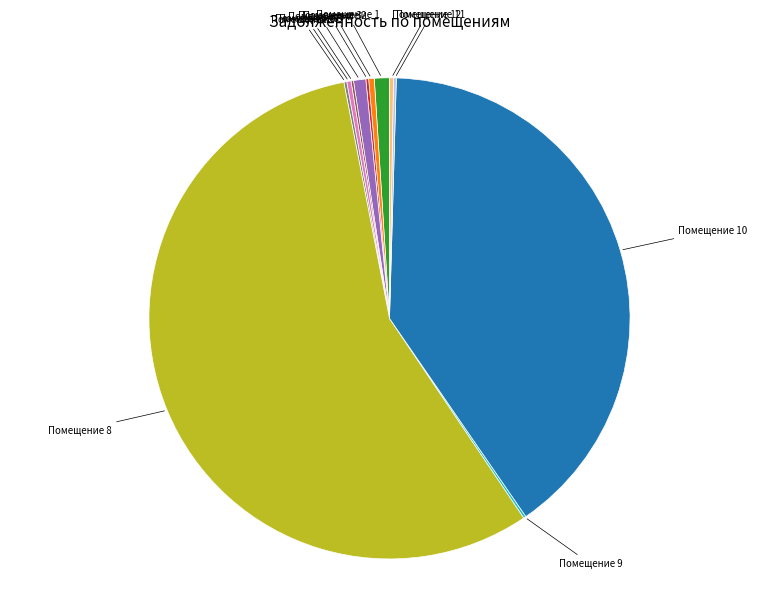

Is there any slice that represents more than half of the pie?

Yes